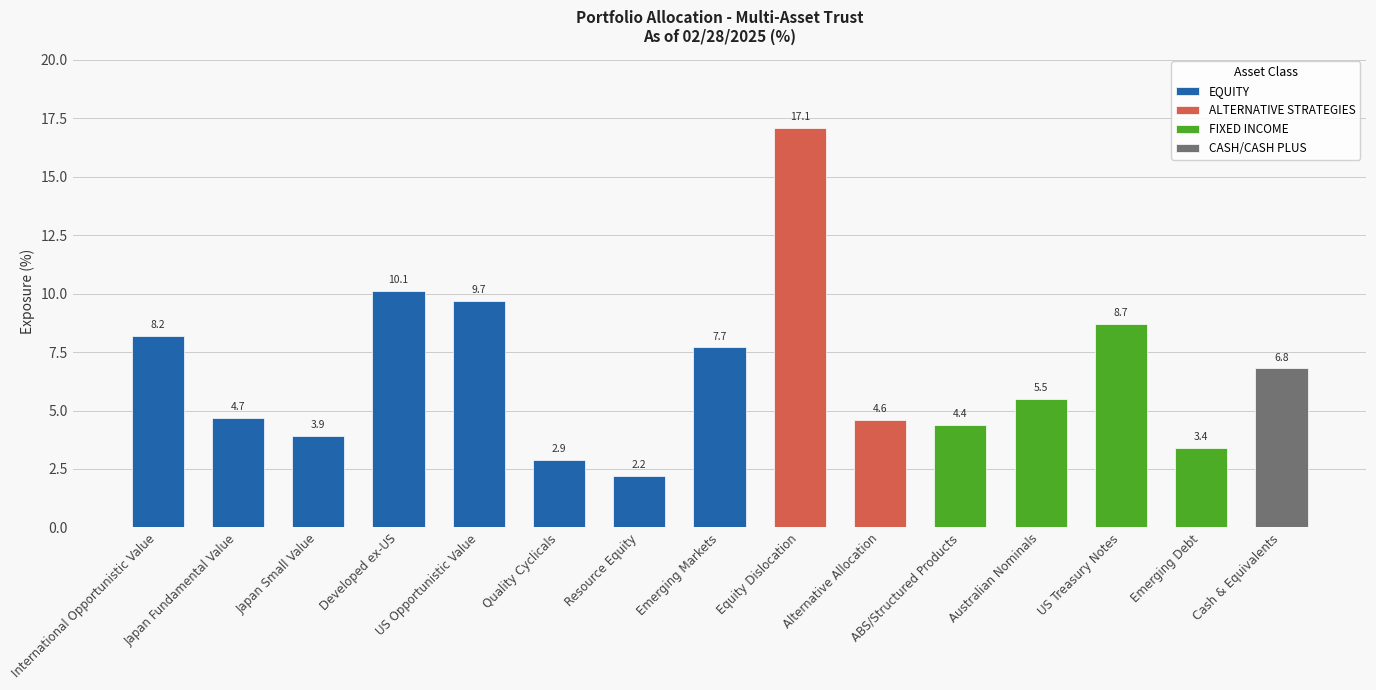

The value at Emerging Markets is 13.7. True or false?

False